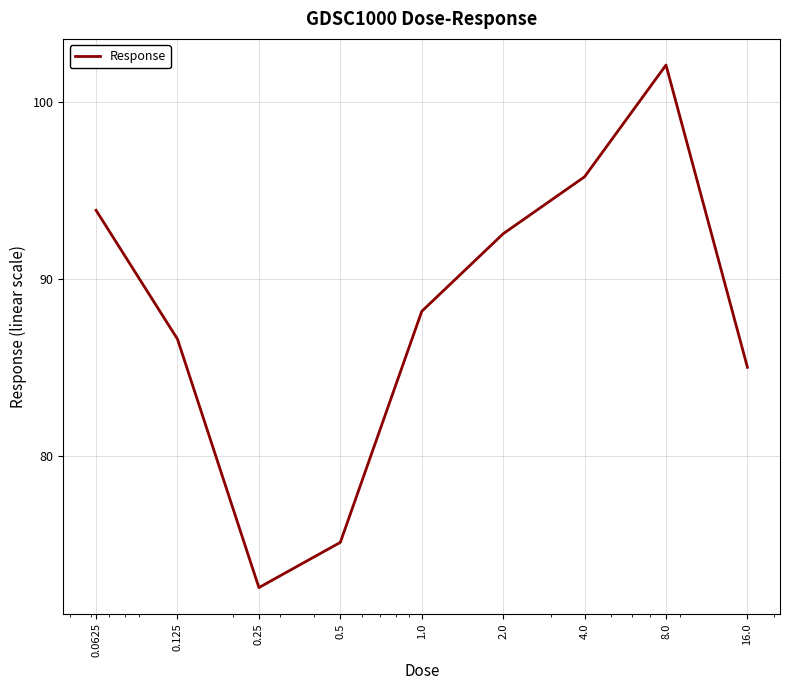

What is the maximum value shown in the chart?

102.1